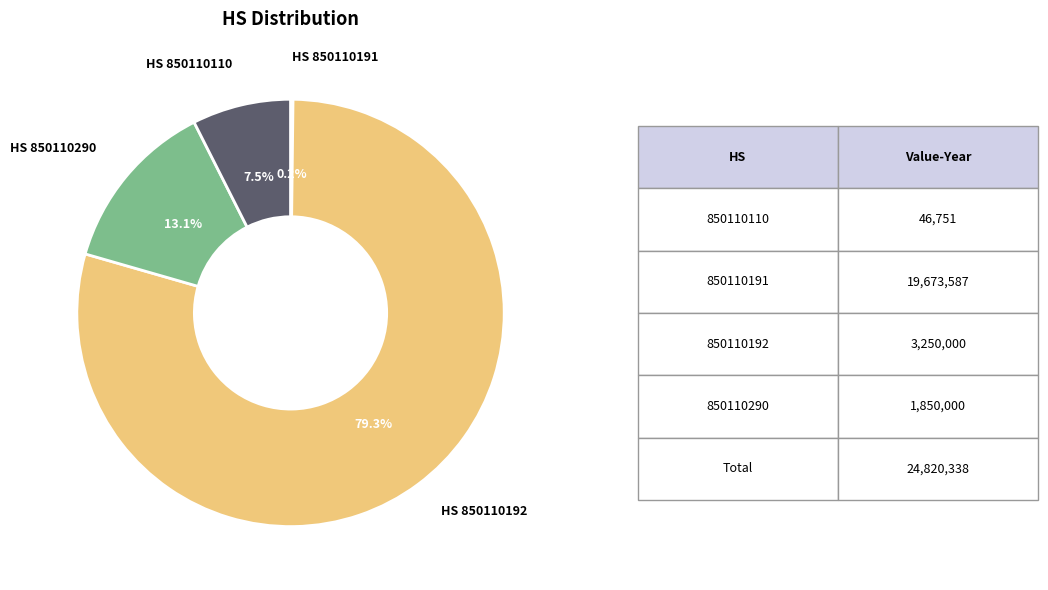

Is there any slice that represents more than half of the pie?

Yes